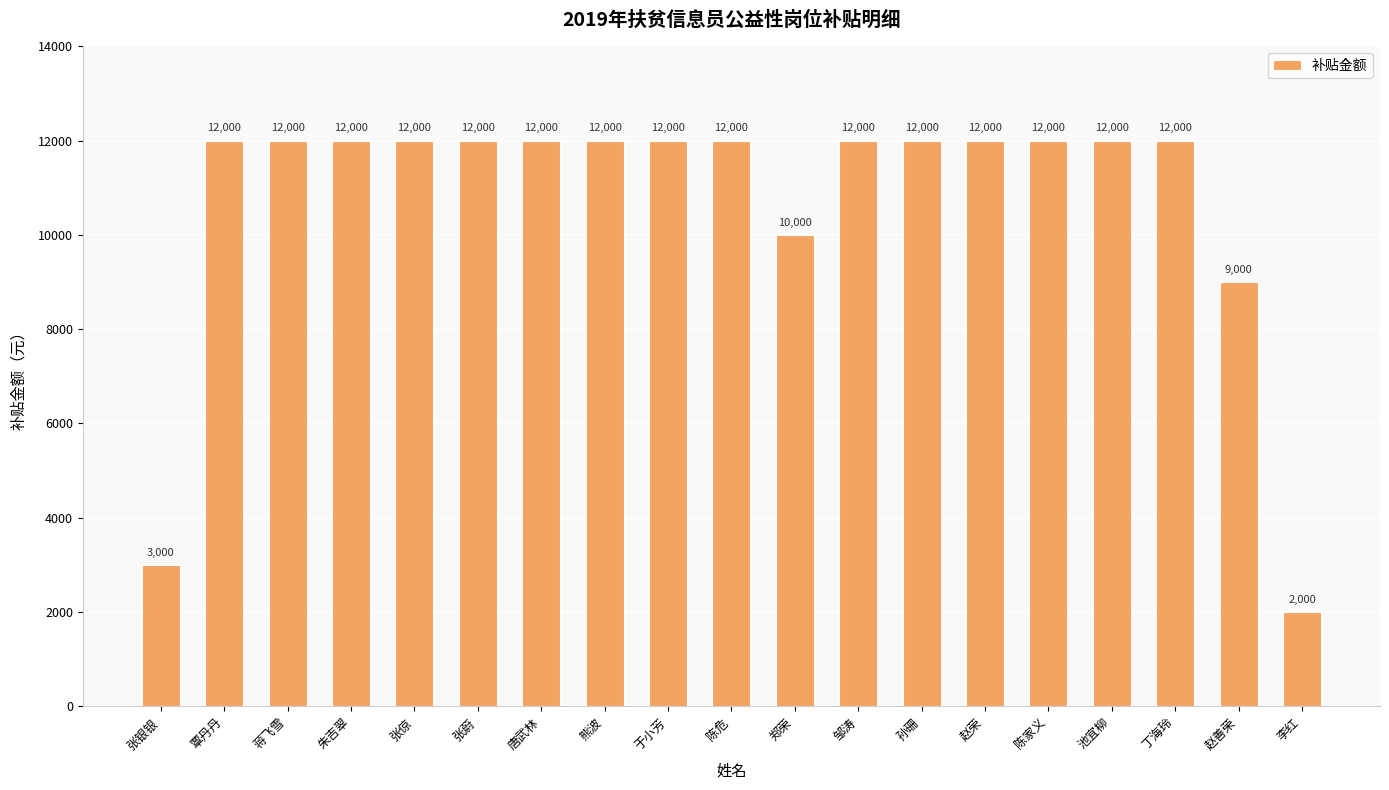

Reading left to right, what are all the values shown in this chart?

张银银=3000	覃丹丹=12000	蒋飞雪=12000	朱吉翠=12000	张倞=12000	张蔚=12000	唐武林=12000	熊波=12000	于小芳=12000	陈危=12000	郑荣=10000	邹涛=12000	孙珊=12000	赵荣=12000	陈家义=12000	池宜柳=12000	丁海玲=12000	赵善荣=9000	李红=2000